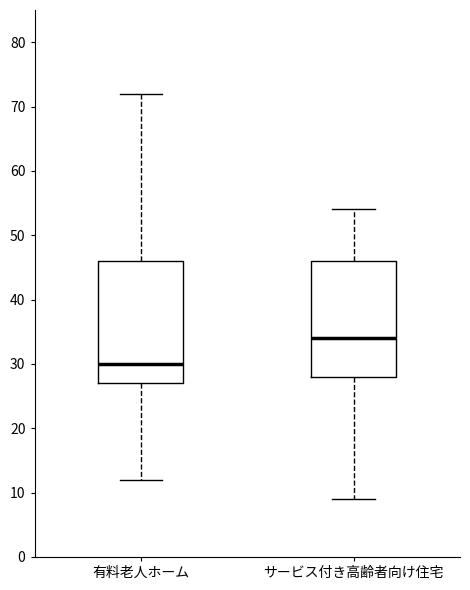

Which box is the tallest, from its lower edge to its upper edge?

有料老人ホーム